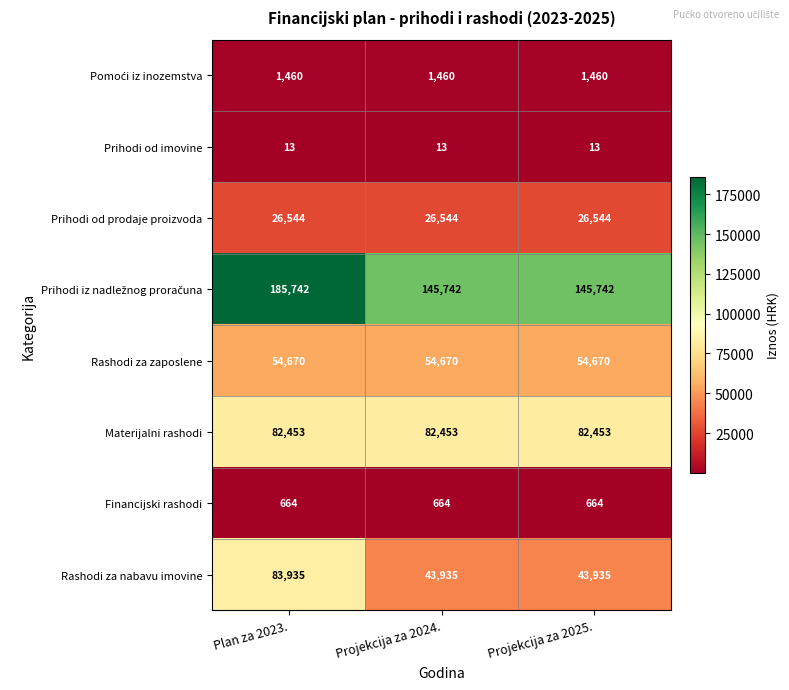

The value of Financijski rashodi at Projekcija za 2025. is 664. True or false?

True